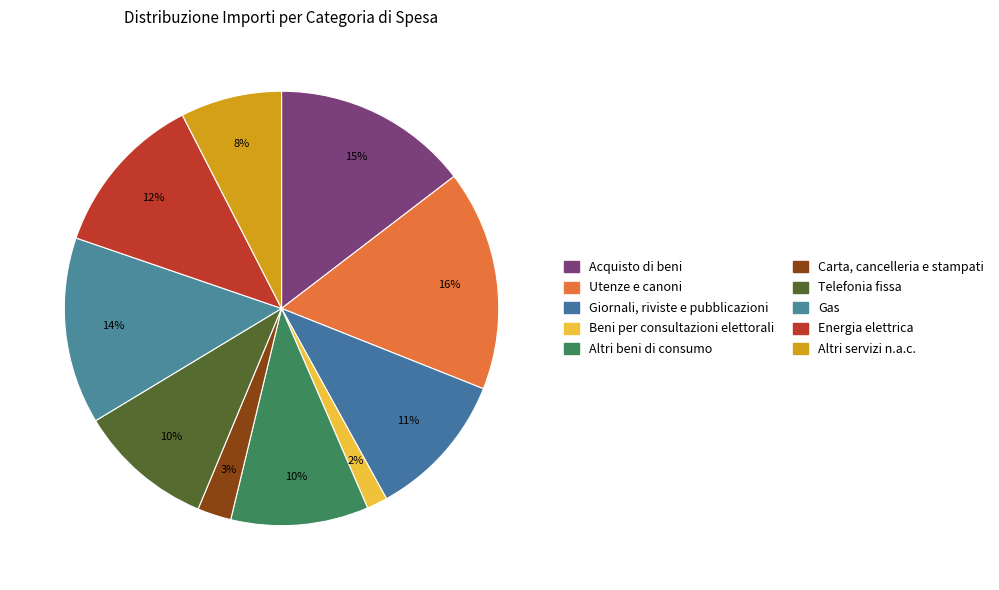

How many slices are in this pie chart?

10